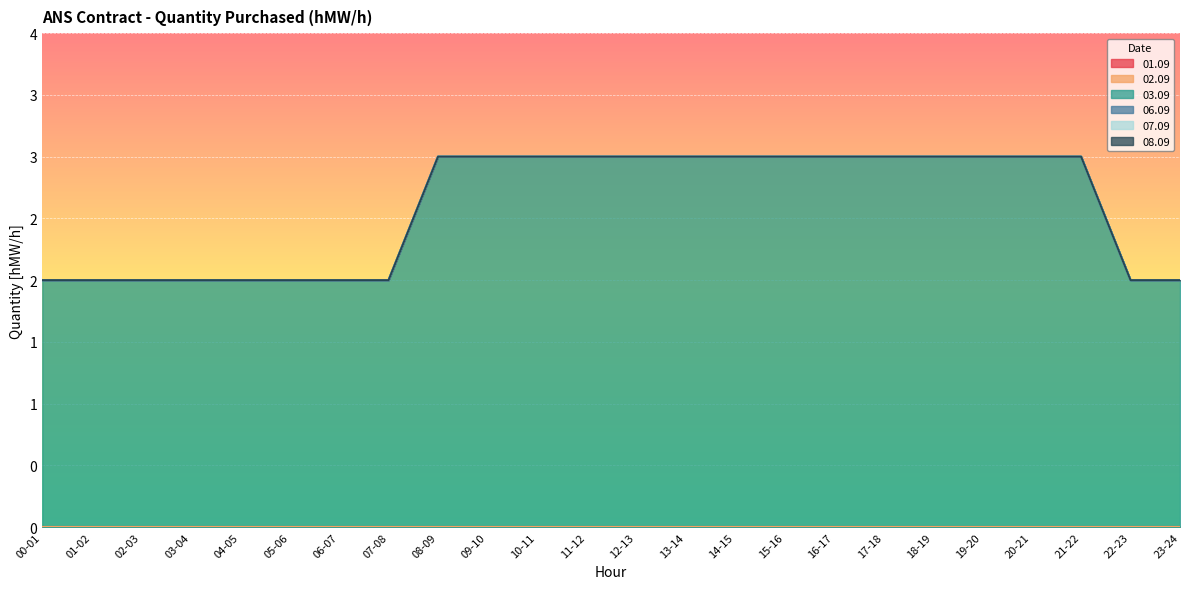

What are all the series names shown in the legend?

01.09, 02.09, 03.09, 06.09, 07.09, 08.09